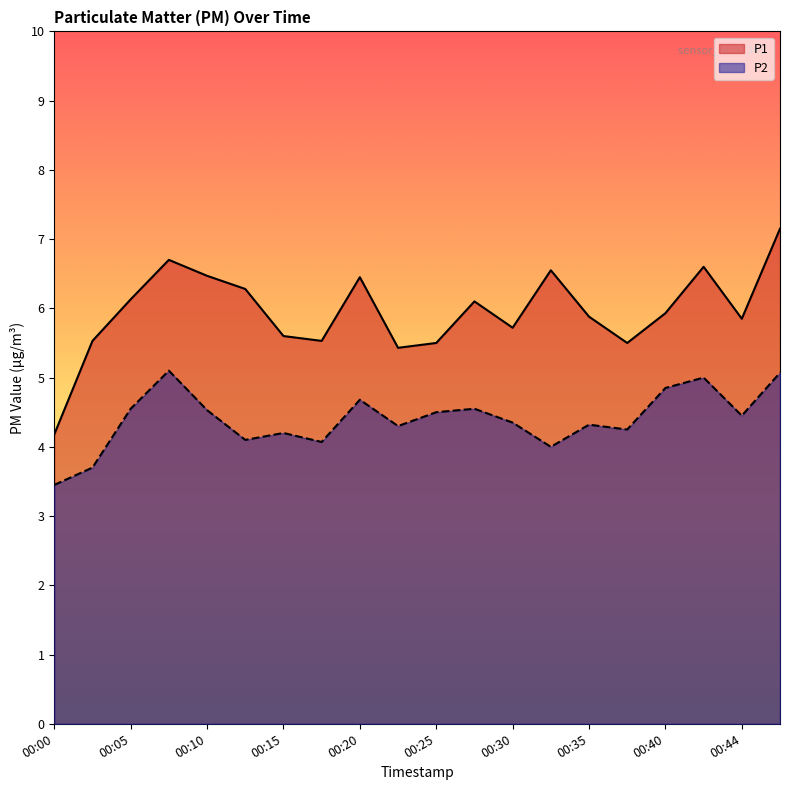

True or false: P2 has a value of 7.3 at 00:15.

False